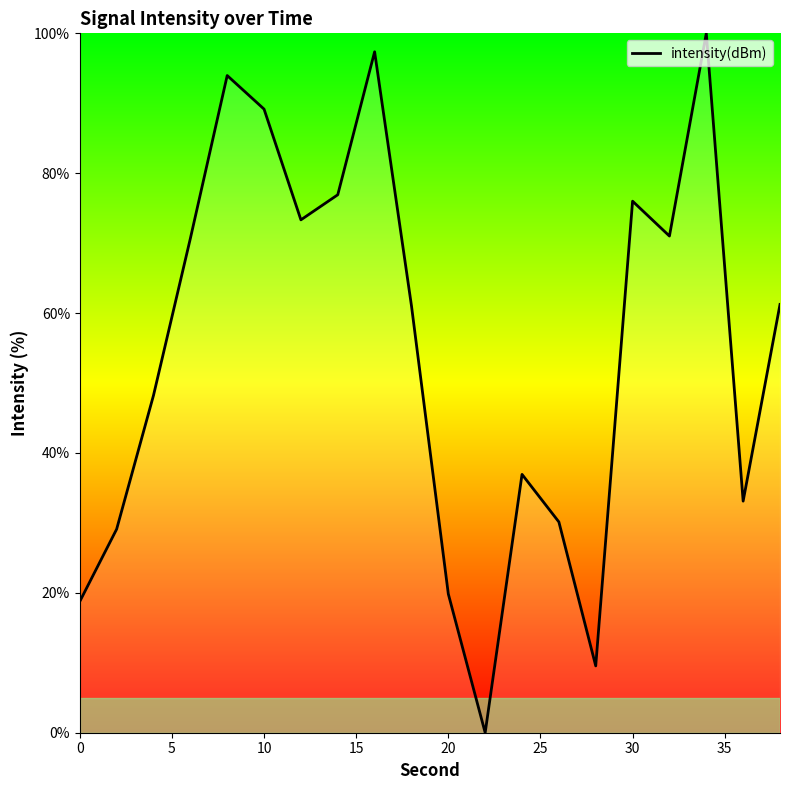

How many positive values are there?

19